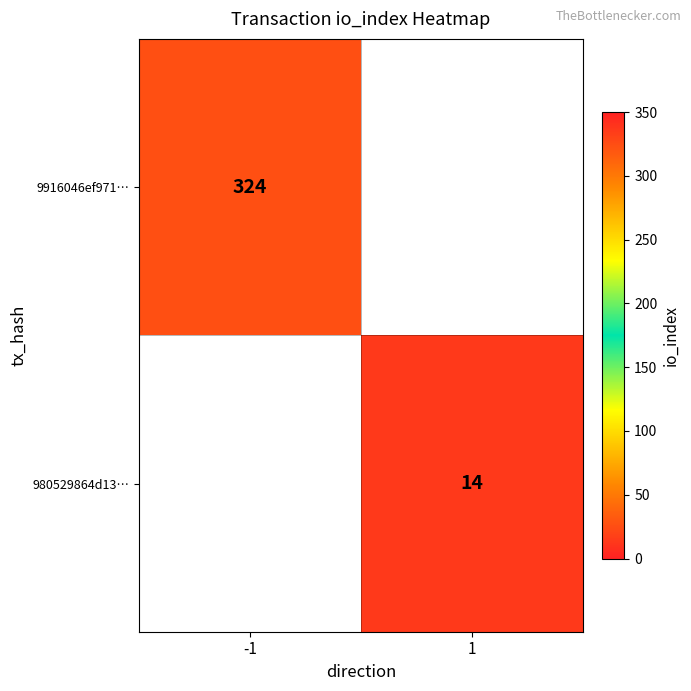

The value of 9916046ef971… at -1 is 324. True or false?

True